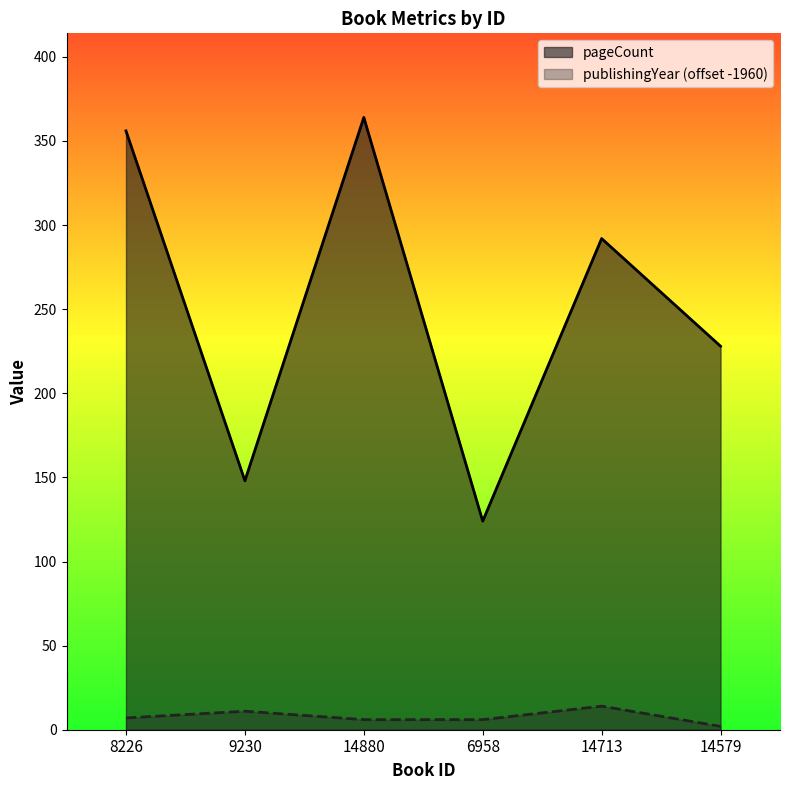

Is it true that pageCount equals 208 at 8226?

False